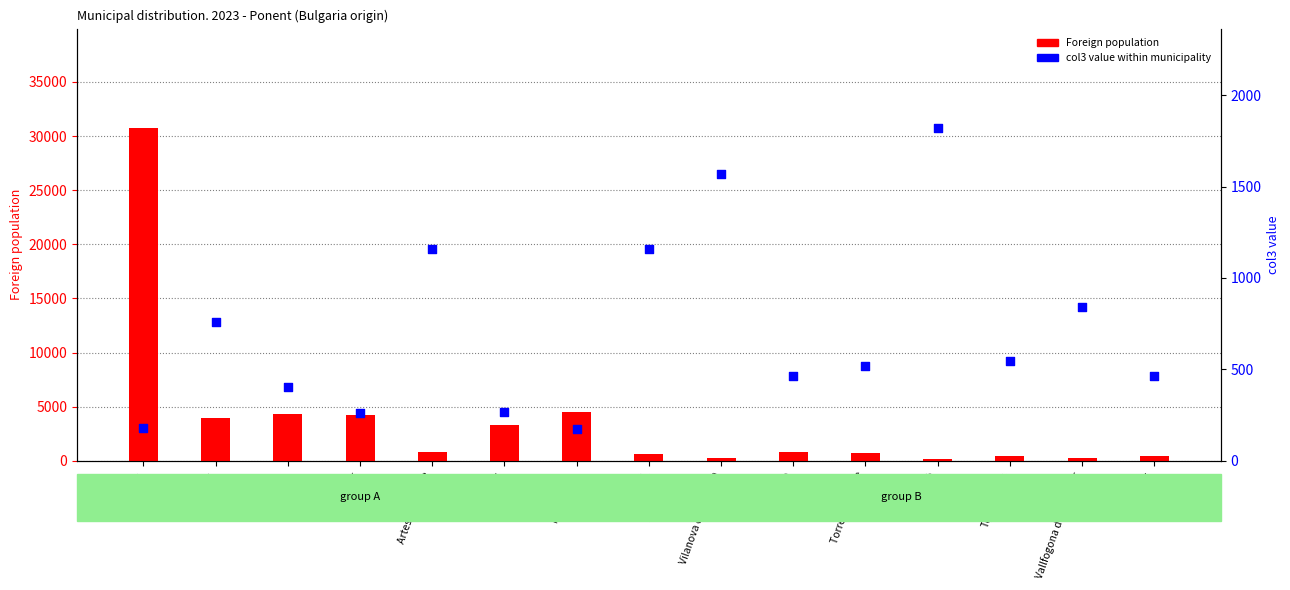

Which series reaches the maximum Y coordinate?

Foreign population